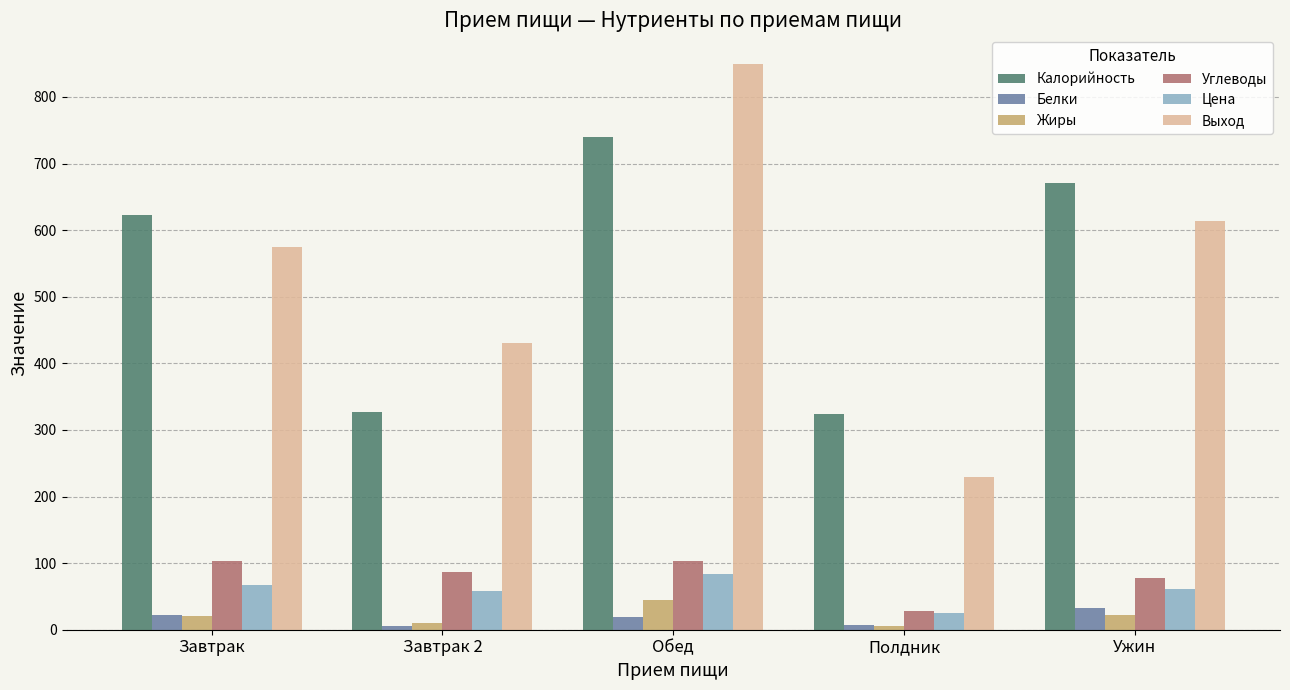

Which series has the widest spread of values?

Выход